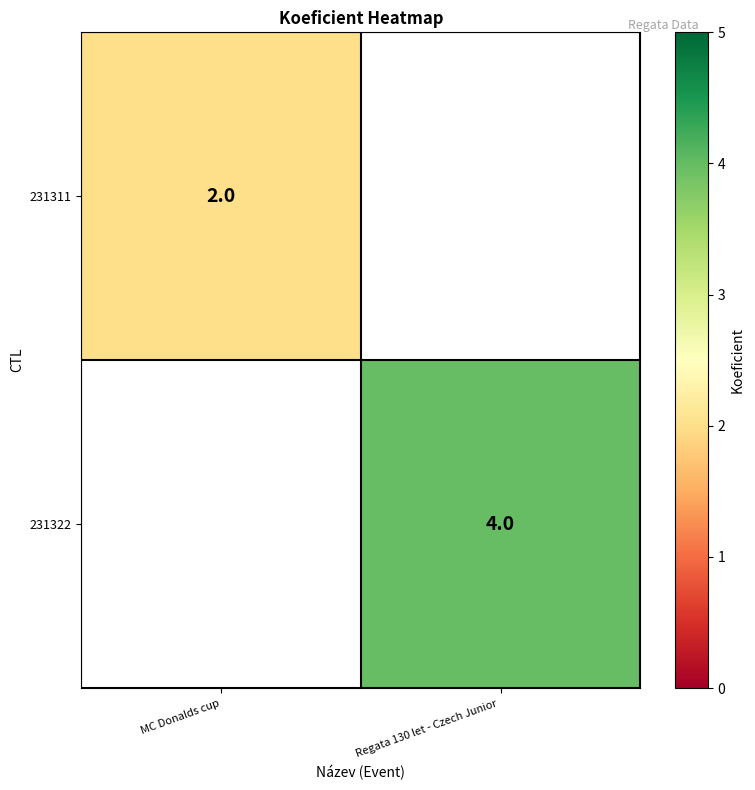

At which category does the chart reach its peak across all series?

Regata 130 let - Czech Junior 